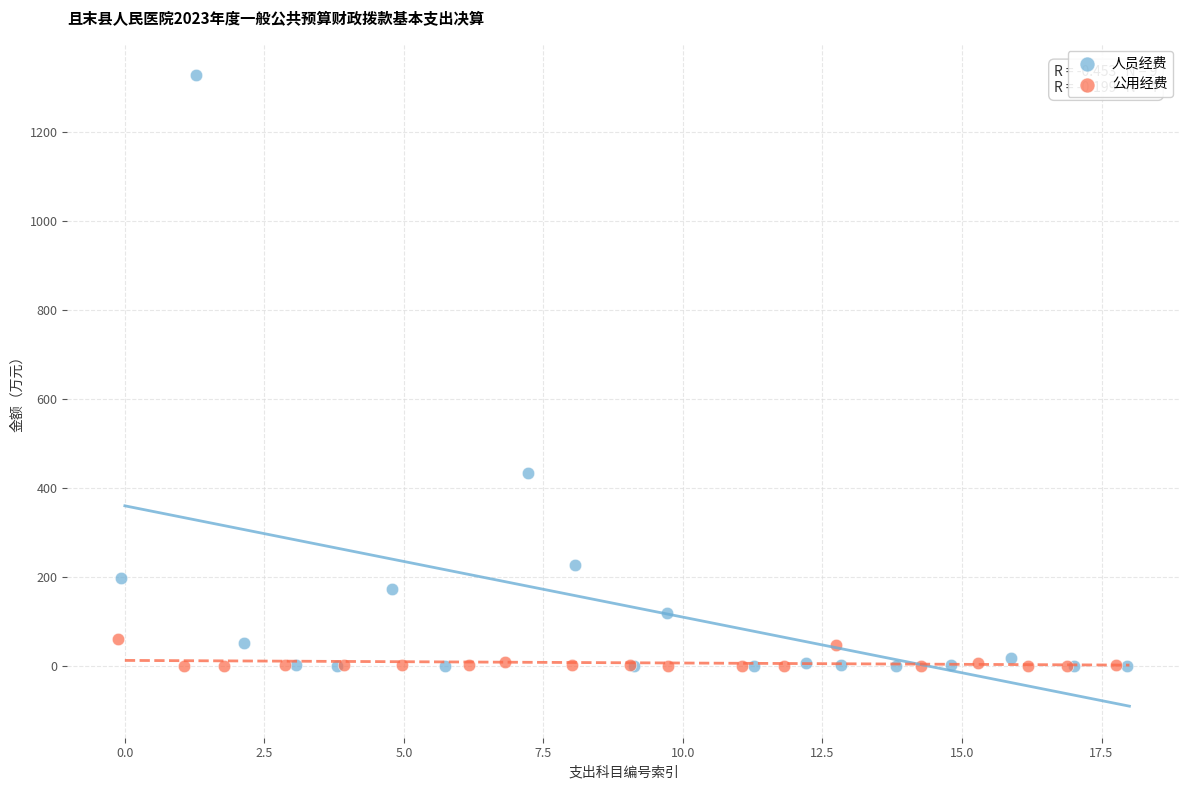

Which series contains the highest Y value?

人员经费